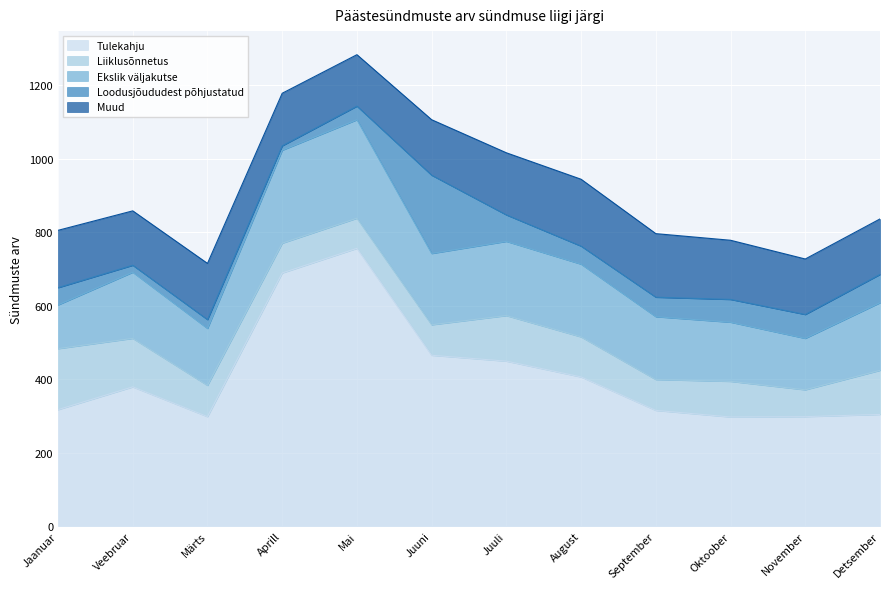

Between Oktoober and Detsember, which is larger?

Detsember